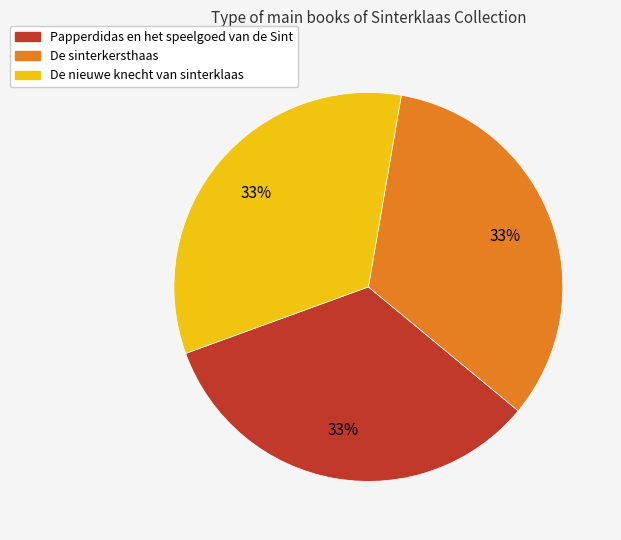

To the nearest percent, what portion does De sinterkersthaas represent?

33%